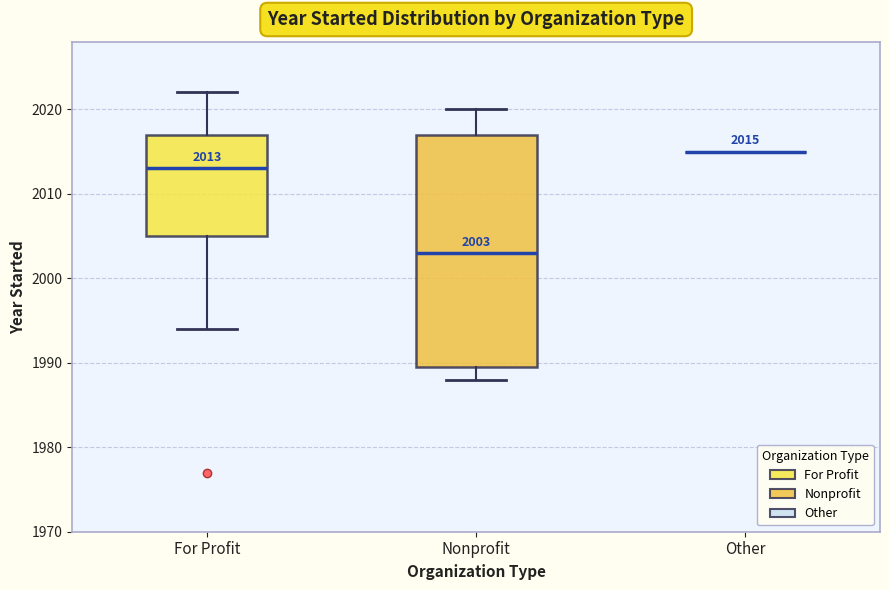

Which box is the tallest, from its lower edge to its upper edge?

Nonprofit